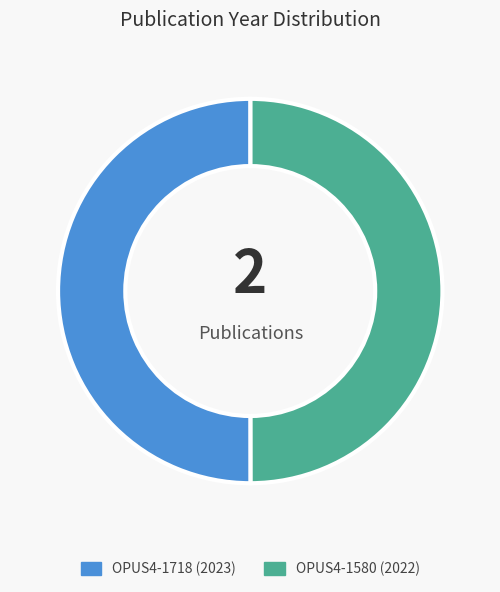

How many slices are in this pie chart?

2